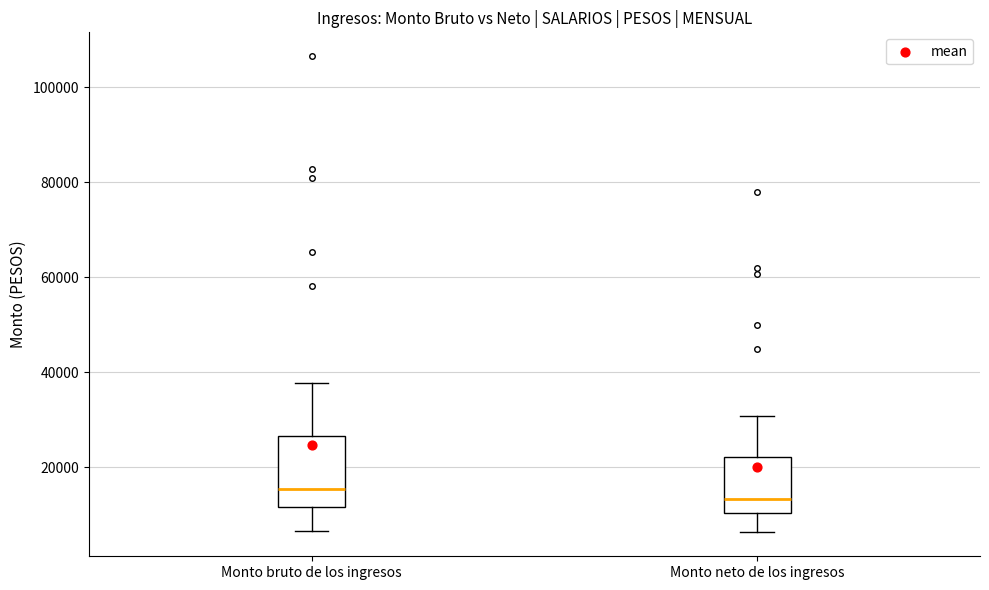

Which box has the lowest median line?

Monto neto de los ingresos